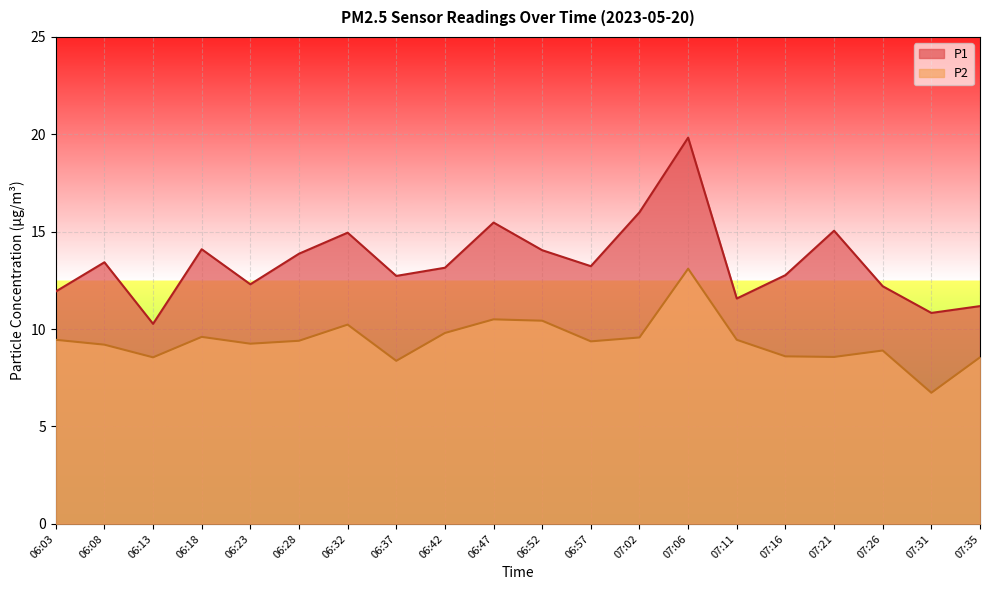

How many values in the P2 series are below 9?

7